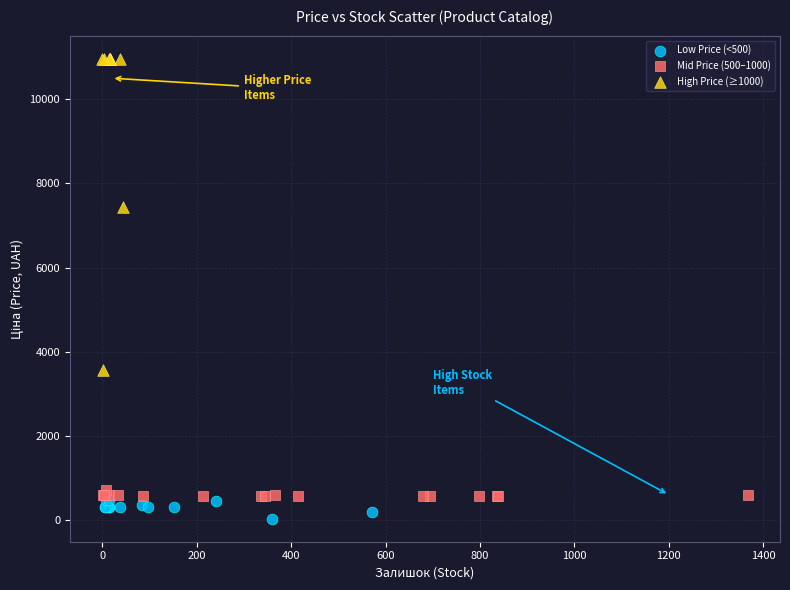

Which series contains the lowest Y value?

Low Price (<500)